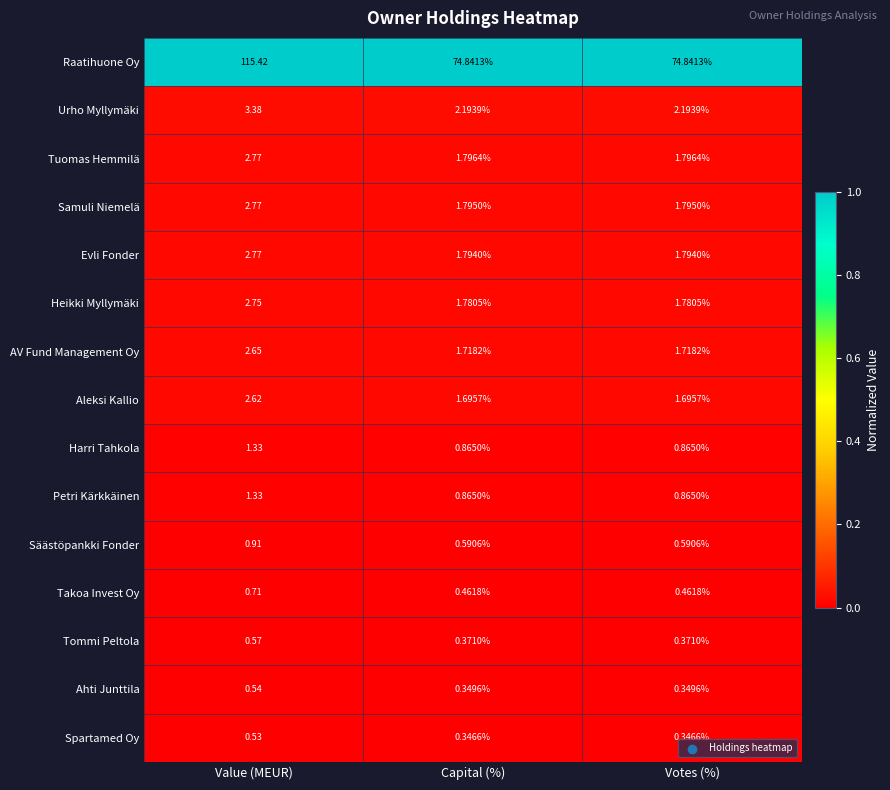

Which category has the highest value in the Tuomas Hemmilä series?

Value (MEUR)